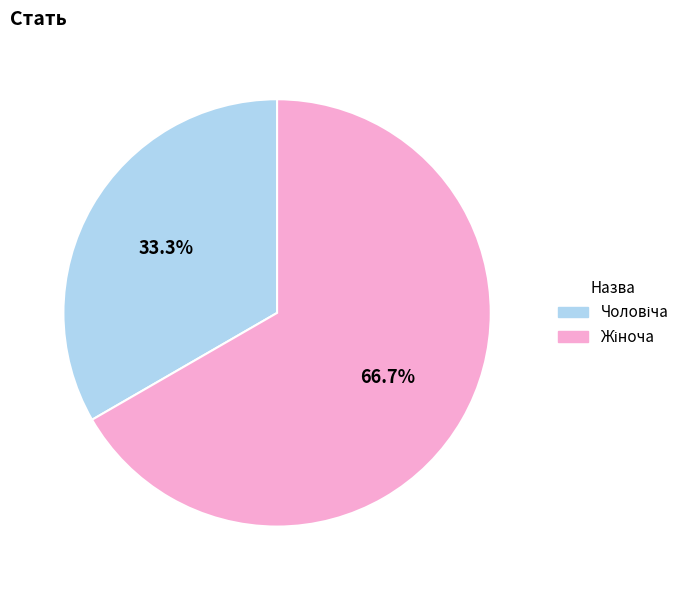

Is there any slice that represents more than half of the pie?

Yes